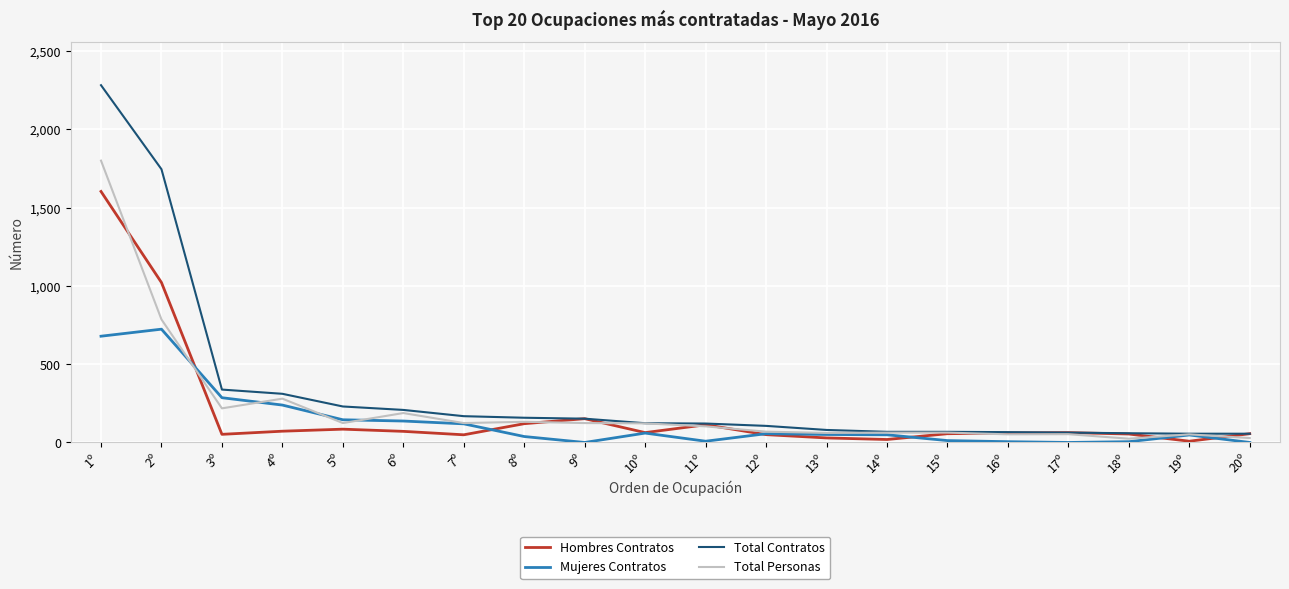

What is the difference between the highest and lowest values at 2º?

1022